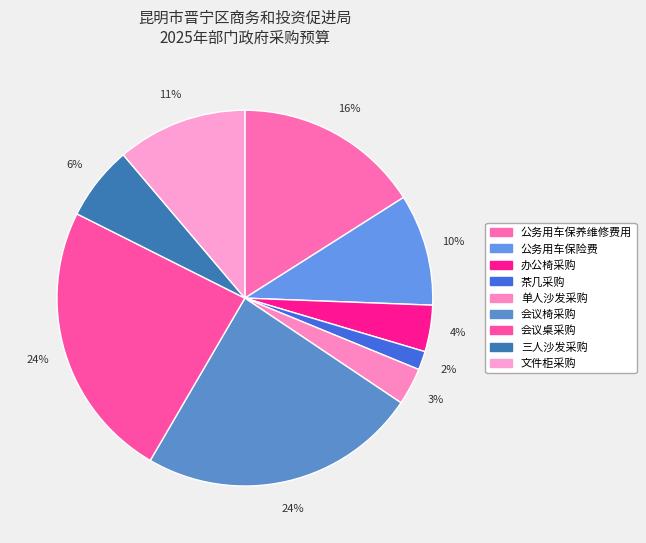

How many segments does this pie chart have?

9